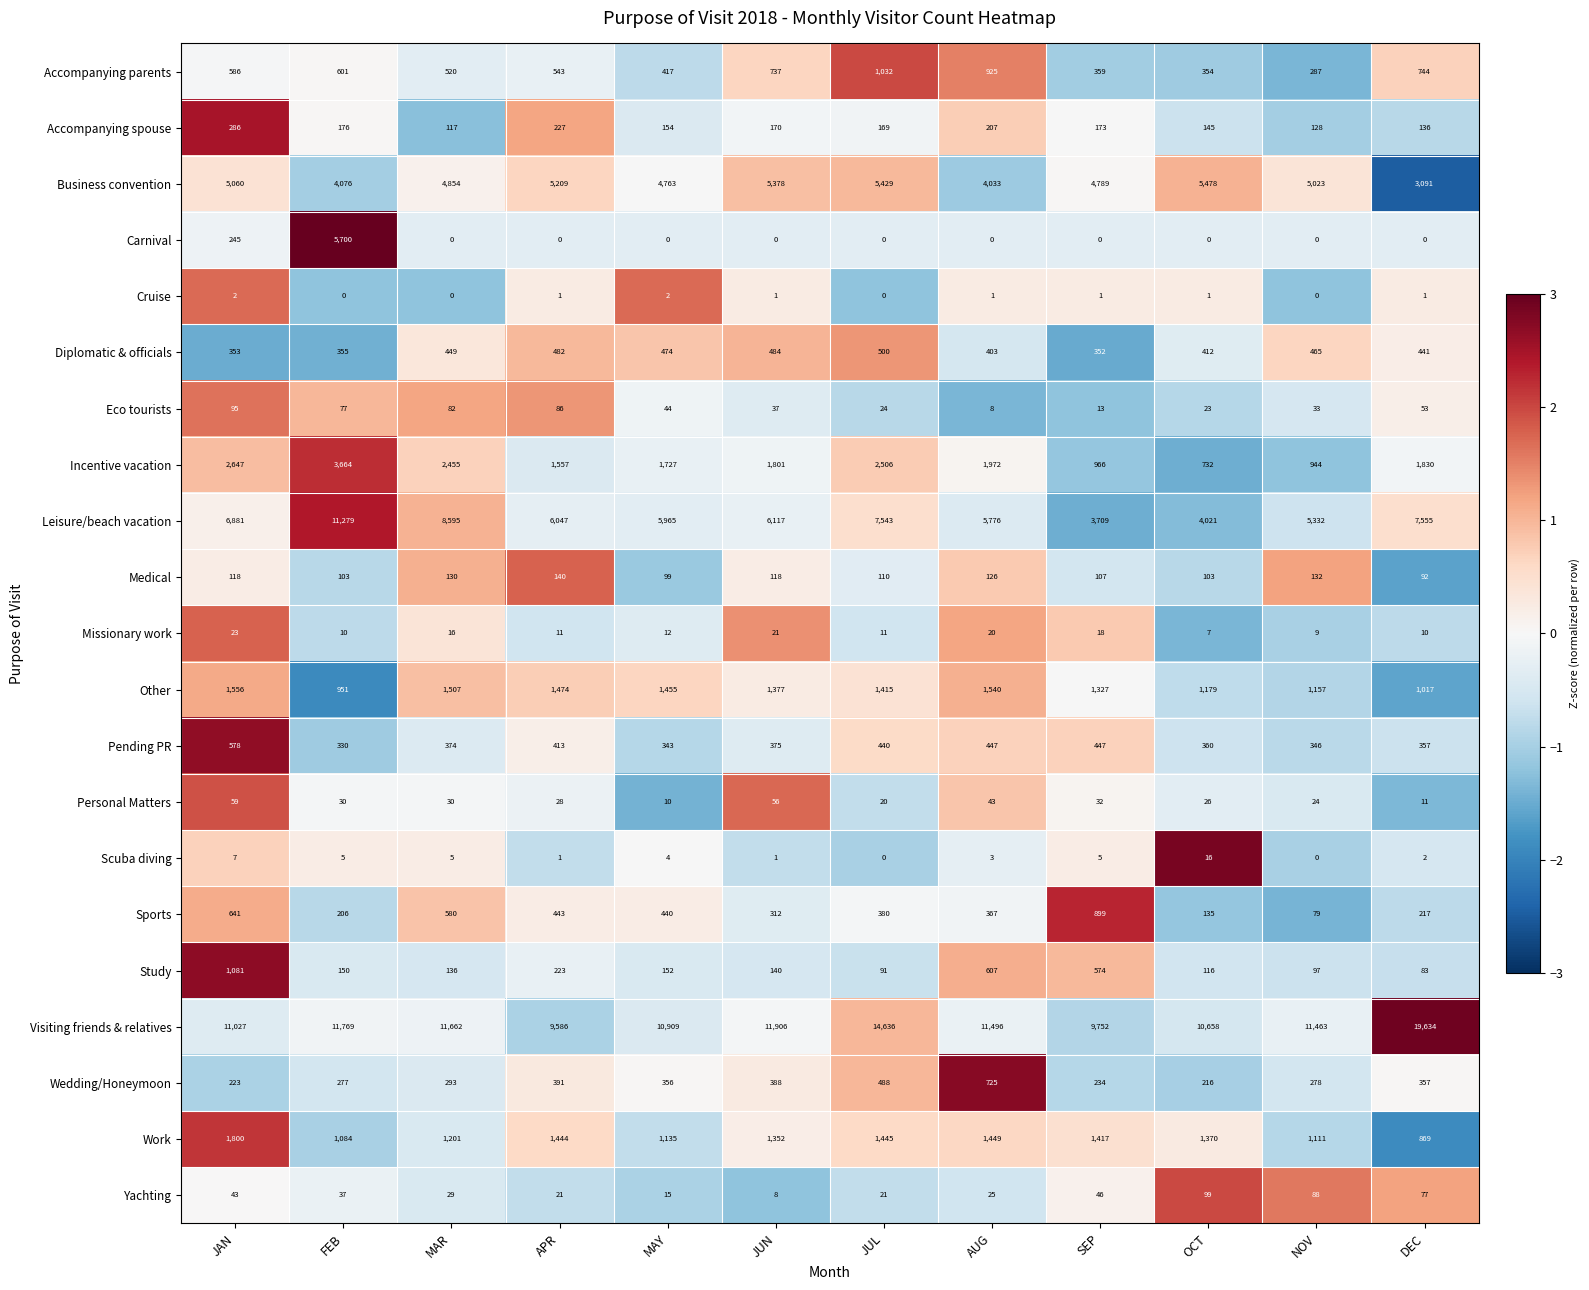

Where does the Visiting friends & relatives series first go above 11496?

FEB